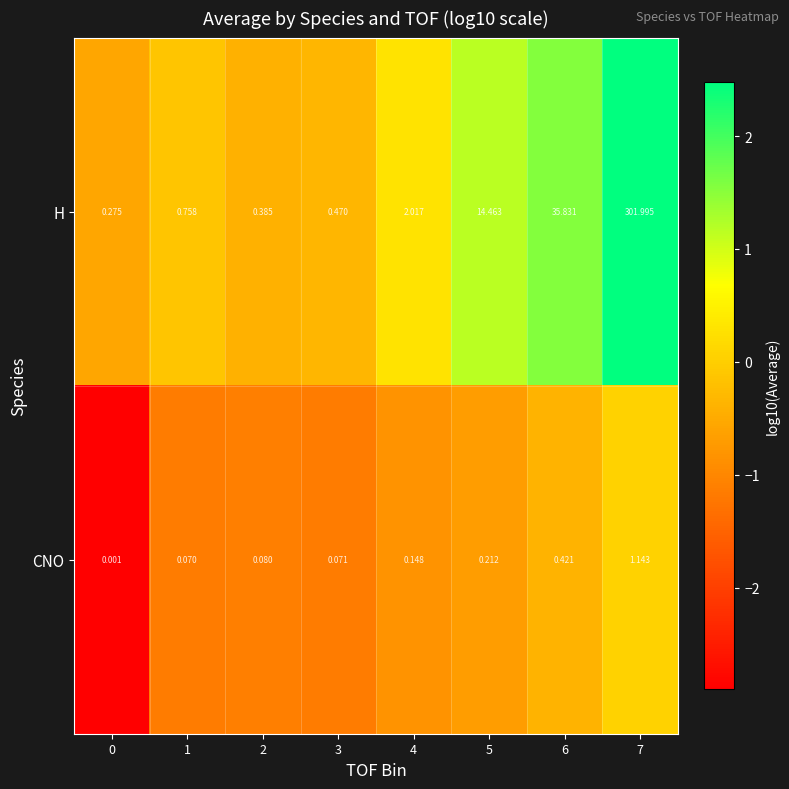

Rank the series by their average value, from lowest to highest.

CNO, H